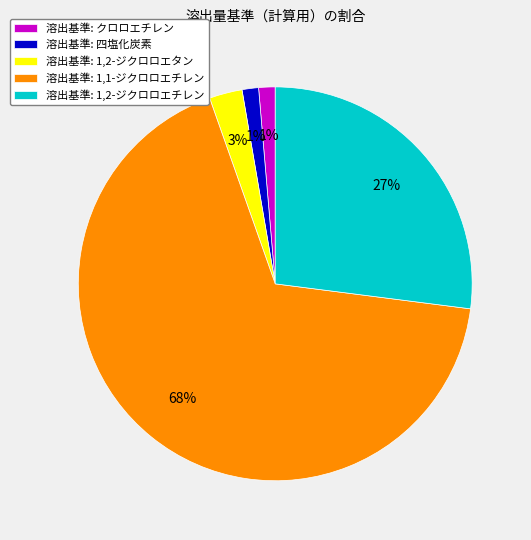

Do 溶出基準: 1,2-ジクロロエタン and 溶出基準: クロロエチレン together represent more than half of the pie?

No